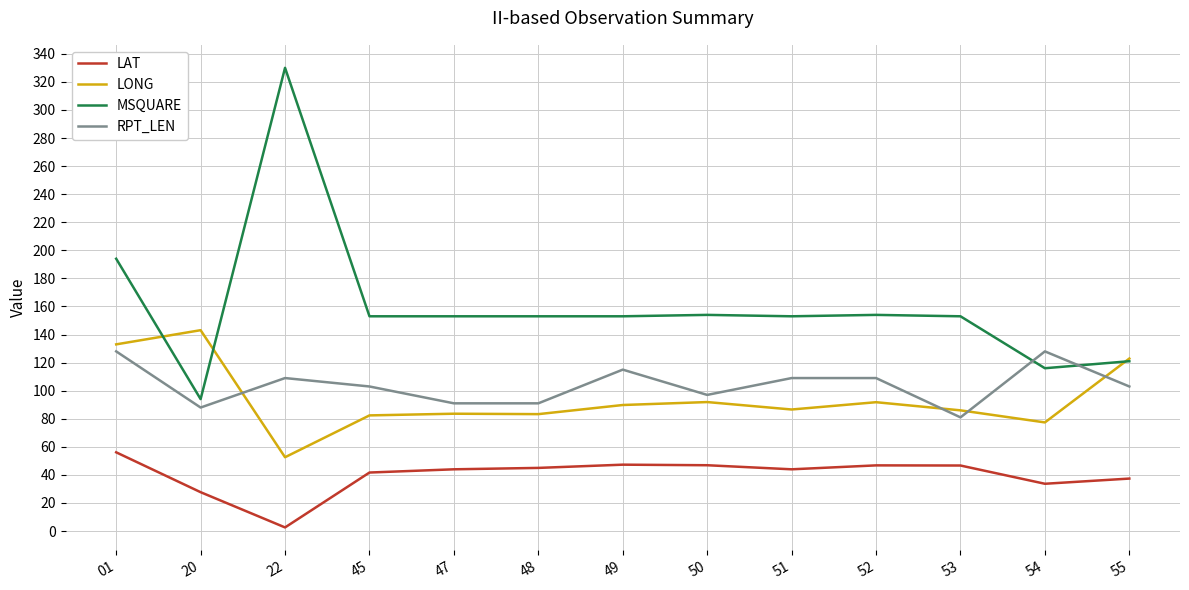

How many interior local valleys does the LONG series have?

4